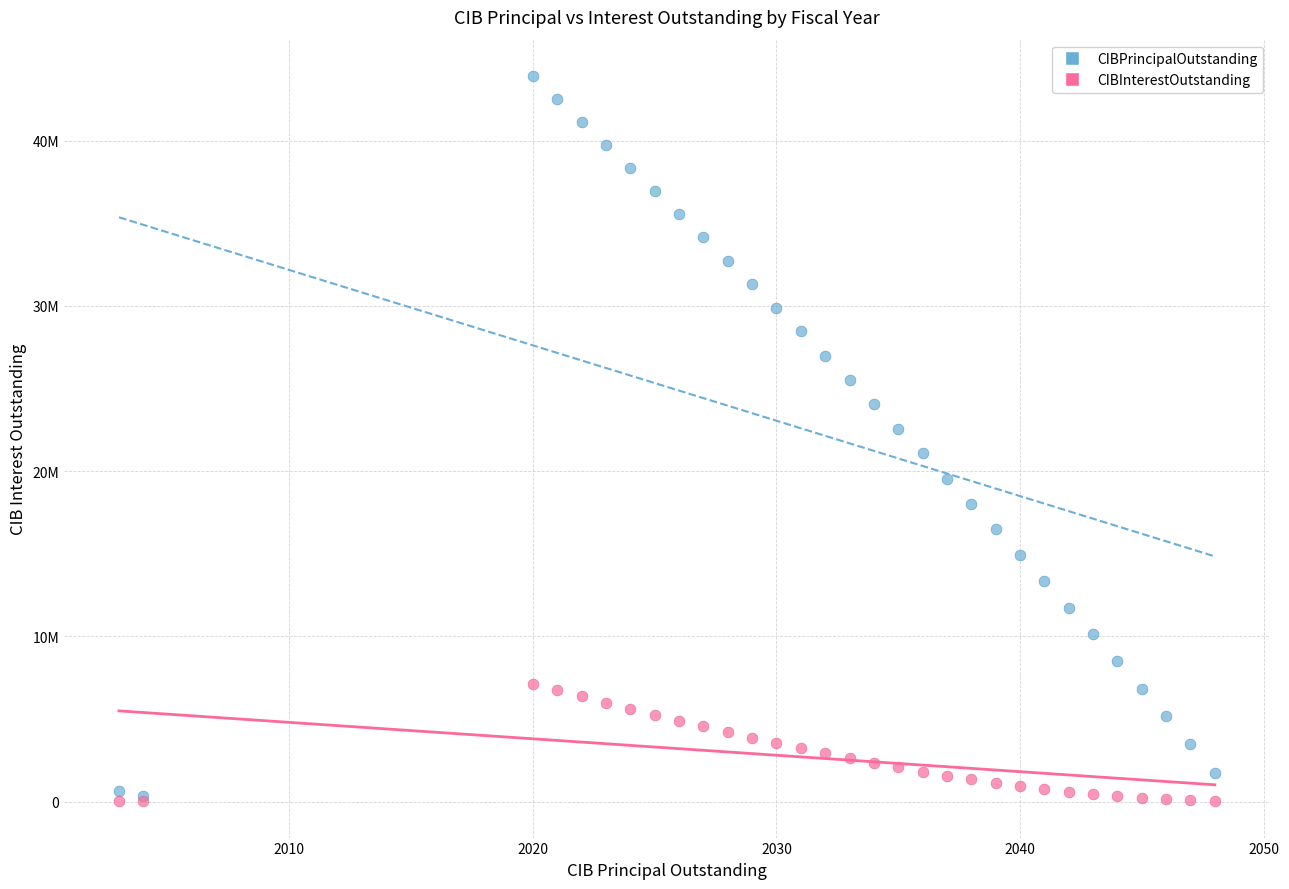

What are all the series names shown in the legend?

CIBPrincipalOutstanding, CIBInterestOutstanding